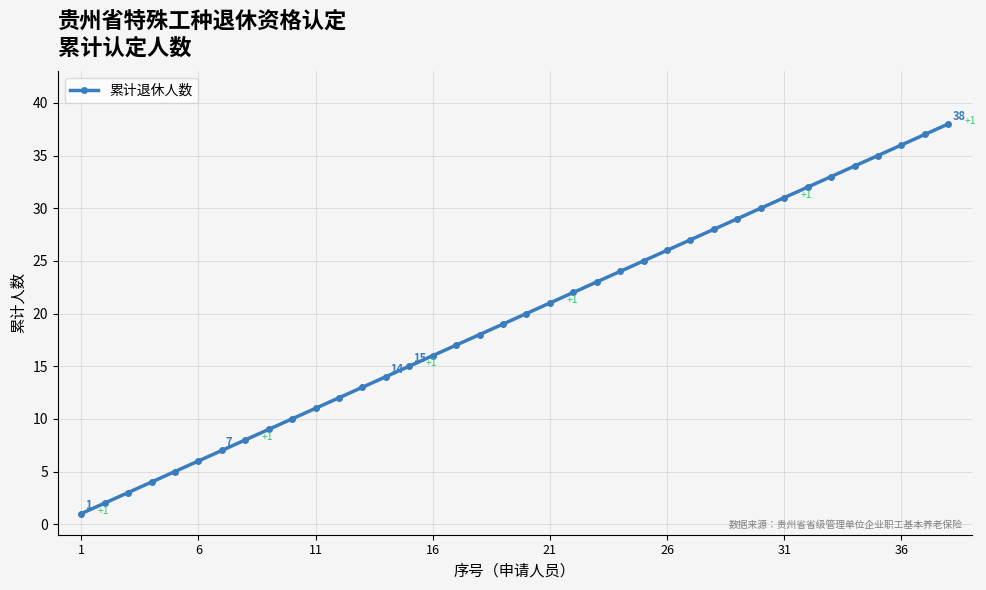

What is the maximum value shown in the chart?

38